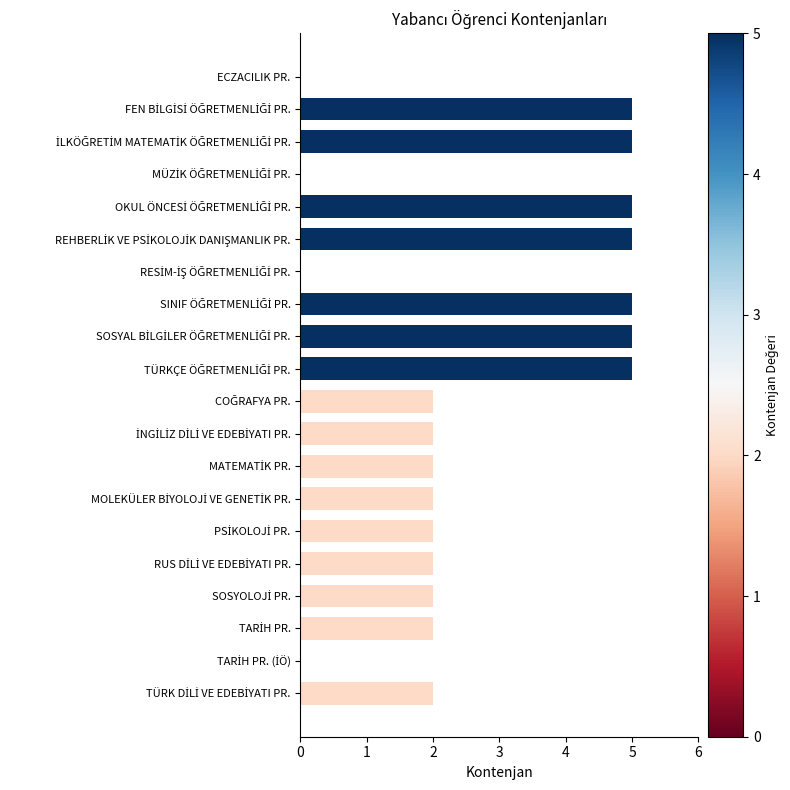

What is the maximum value shown in the chart?

5